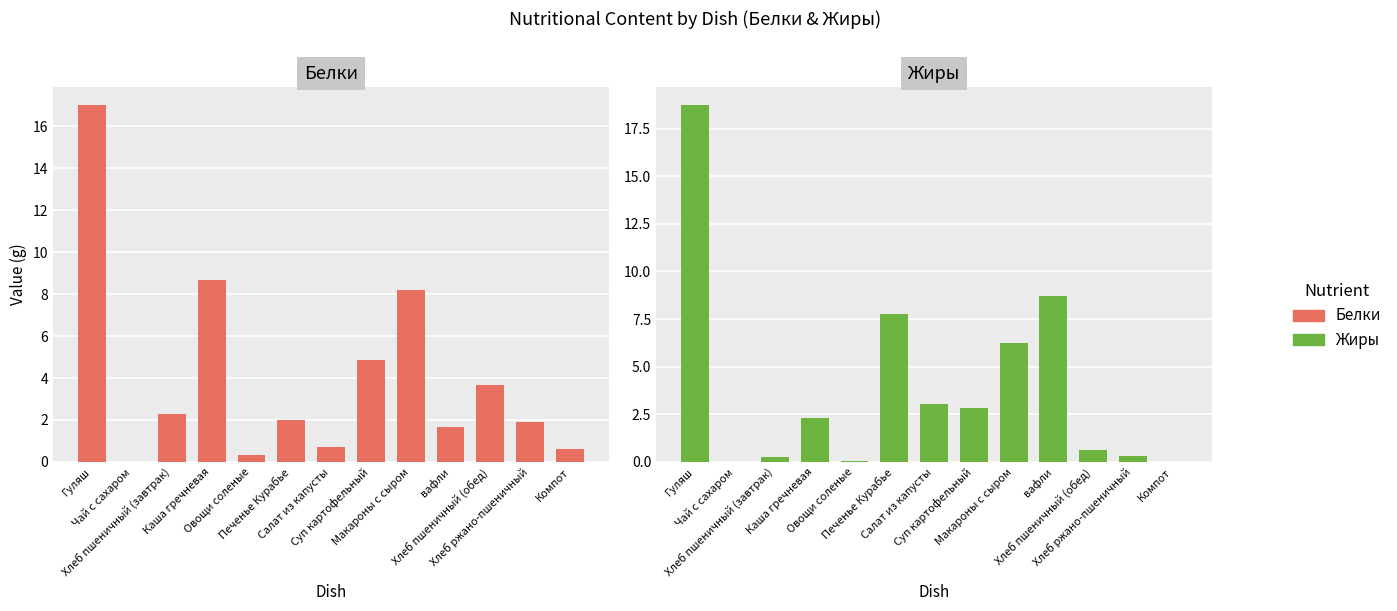

What is the approximate value of Белки at Компот?

0.6